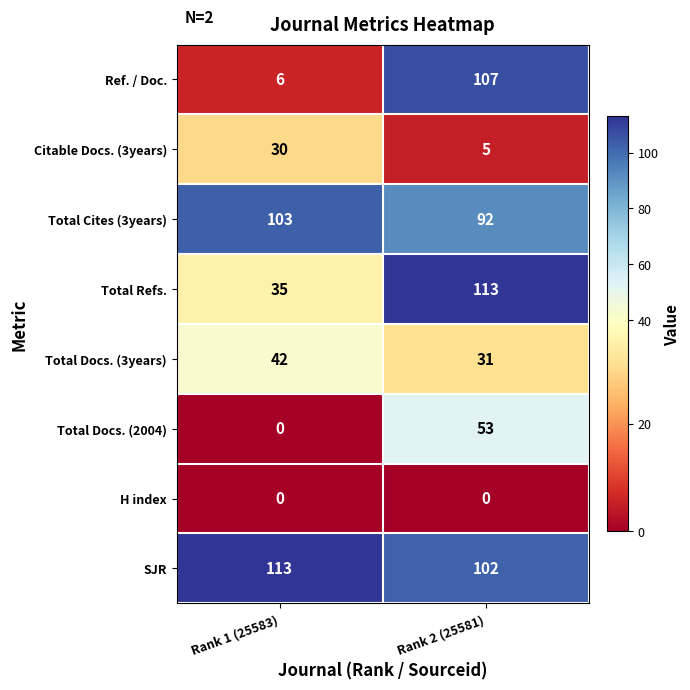

At which category is the sum across all series the highest?

Rank 2 (25581)